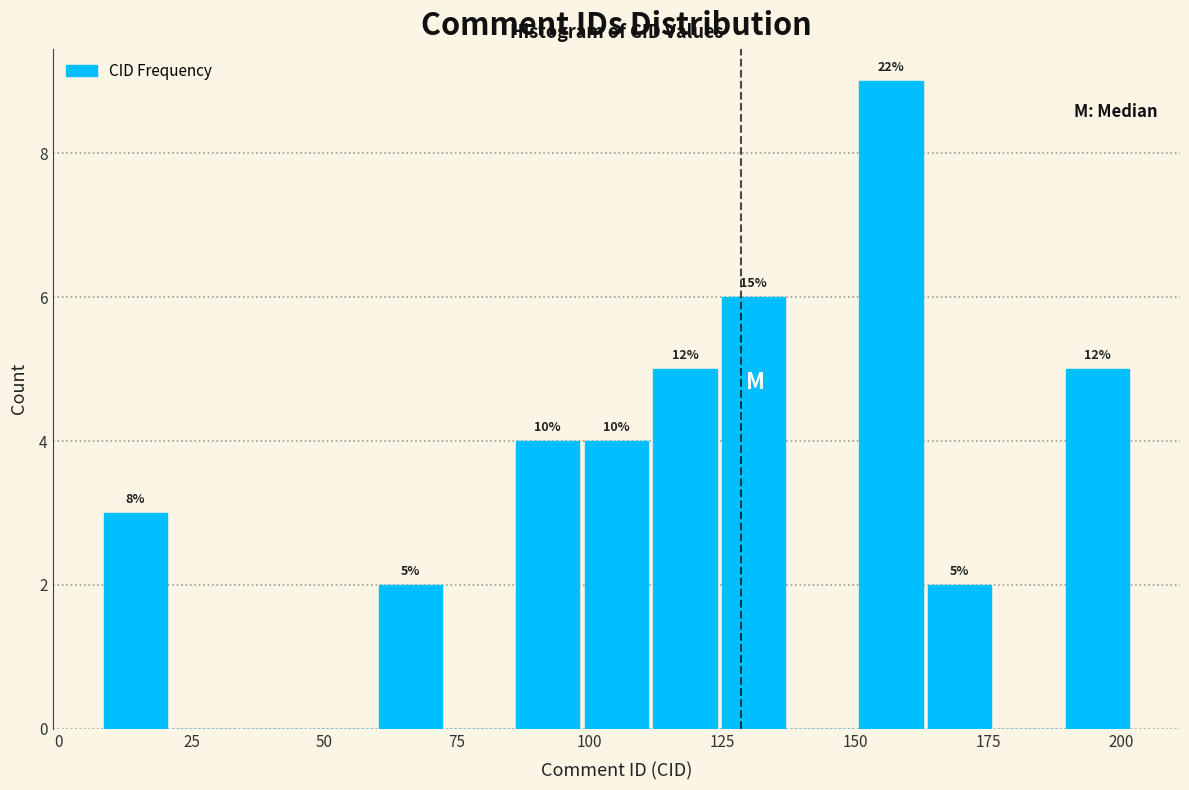

Around what value on the x-axis is the tallest bar? Give the approximate position of its centre, as read against the axis.

155